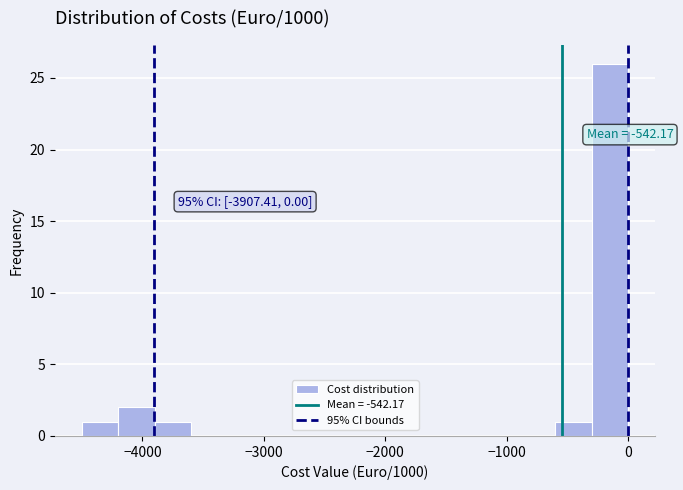

Read against the x-axis, roughly where is the centre of the tallest bar?

-100